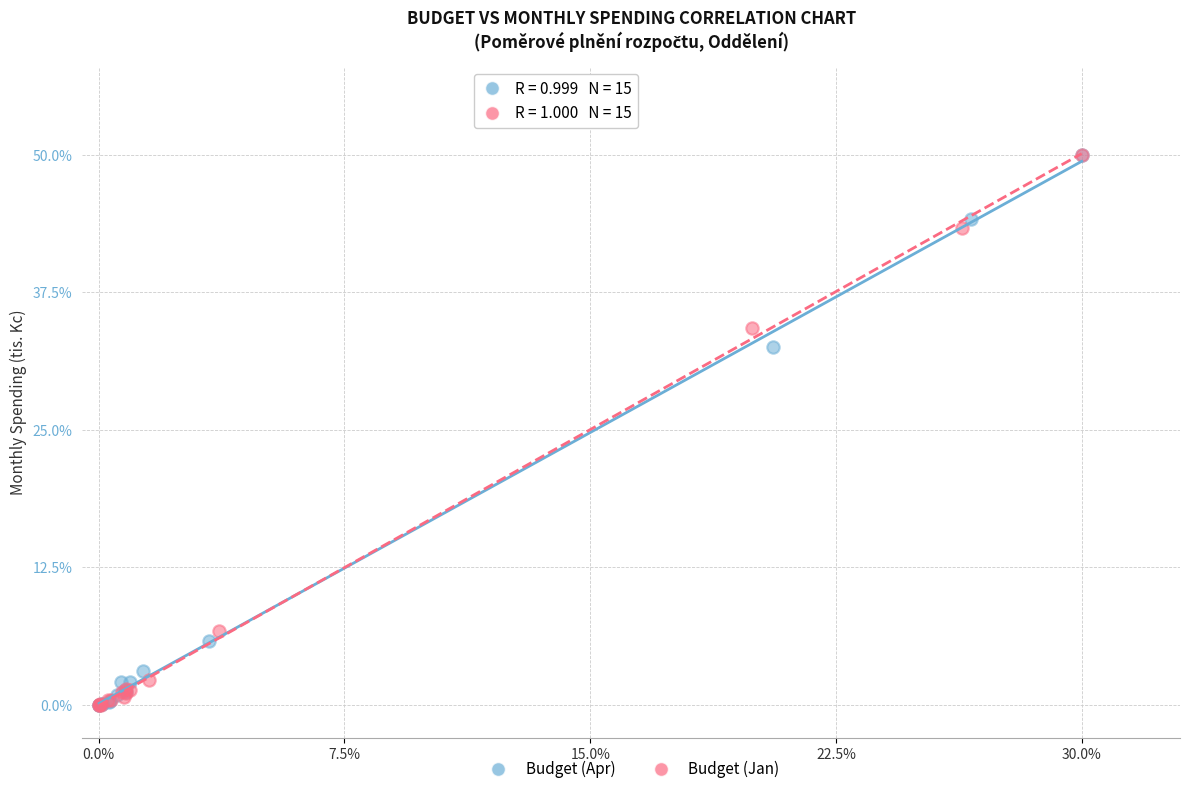

What are all the series names shown in the legend?

Budget (Apr), Budget (Jan)